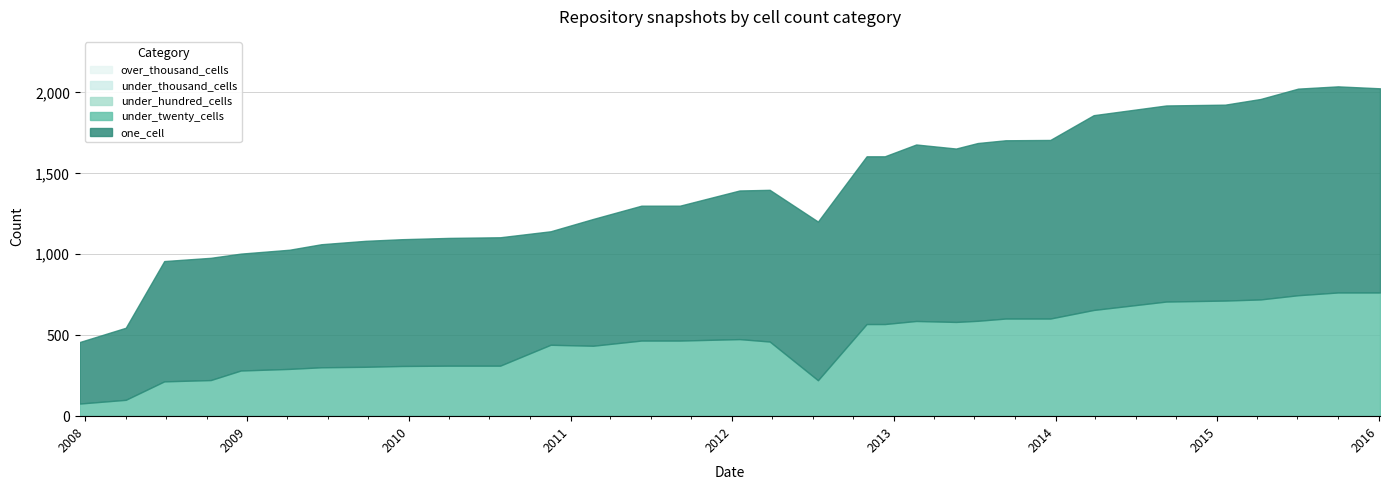

List the labels in order of under_twenty_cells value, largest first.

2015-10-01, 2016-01-04, 2015-07-03, 2015-04-09, 2015-01-19, 2014-09-08, 2014-03-28, 2013-09-10, 2013-12-20, 2013-07-09, 2013-02-20, 2013-05-21, 2012-10-31, 2012-12-11, 2012-01-18, 2011-06-10, 2011-09-05, 2012-03-26, 2010-11-17, 2011-02-21, 2010-04-01, 2010-07-26, 2009-12-16, 2009-09-25, 2009-06-17, 2009-04-06, 2008-12-17, 2008-10-10, 2012-07-13, 2008-06-27, 2008-04-01, 2007-12-19